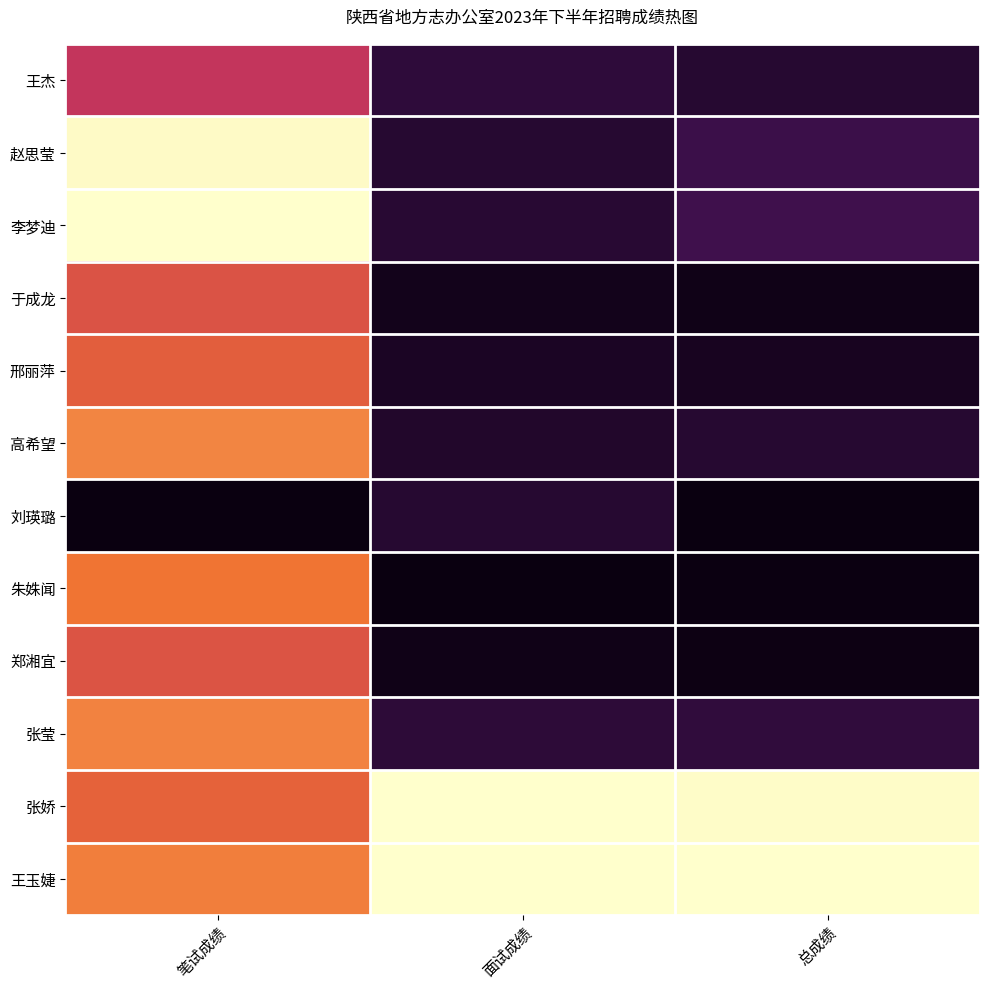

List the series in order of their peak value, highest first.

刘瑛璐, 朱姝闻, 郑湘宜, 于成龙, 邢丽萍, 高希望, 王杰, 赵思莹, 李梦迪, 张莹, 张娇, 王玉婕